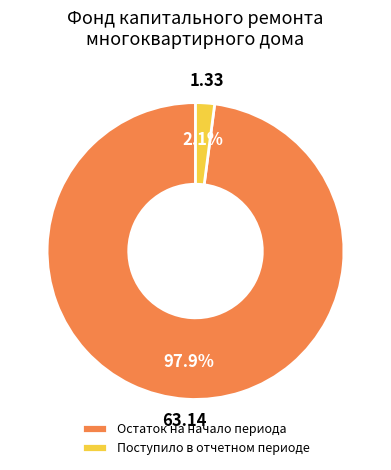

What is the largest slice in the pie chart?

Остаток на начало периода